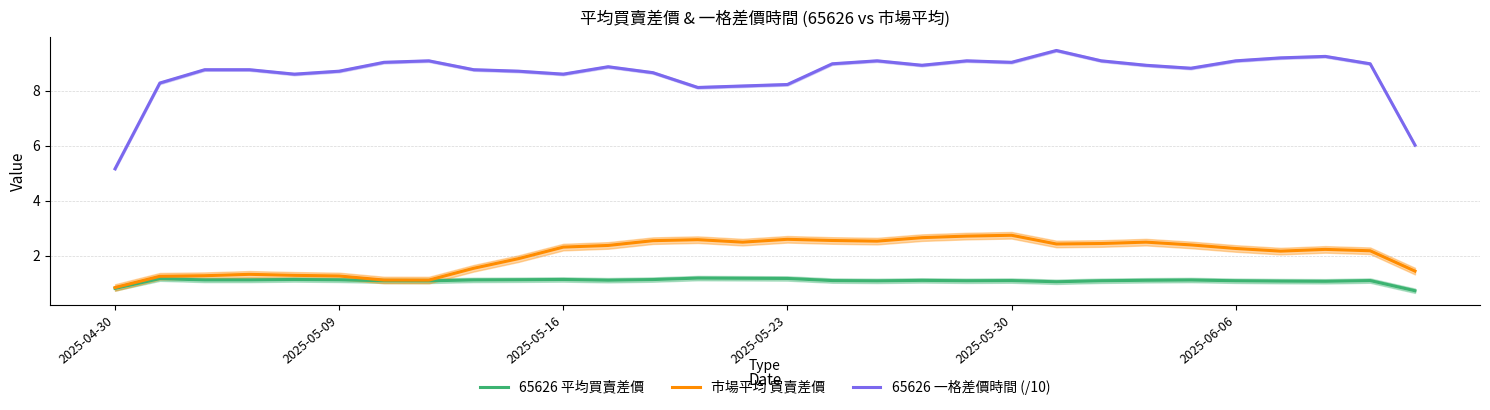

Is it true that 市場平均 買賣差價 equals 2.2 at 8?

False